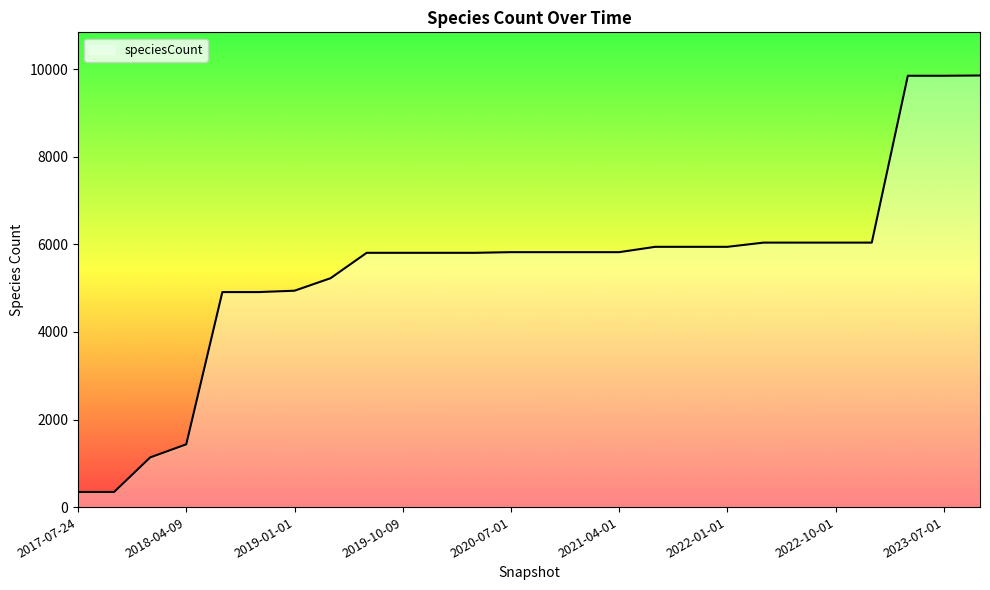

What is the average value?

5437